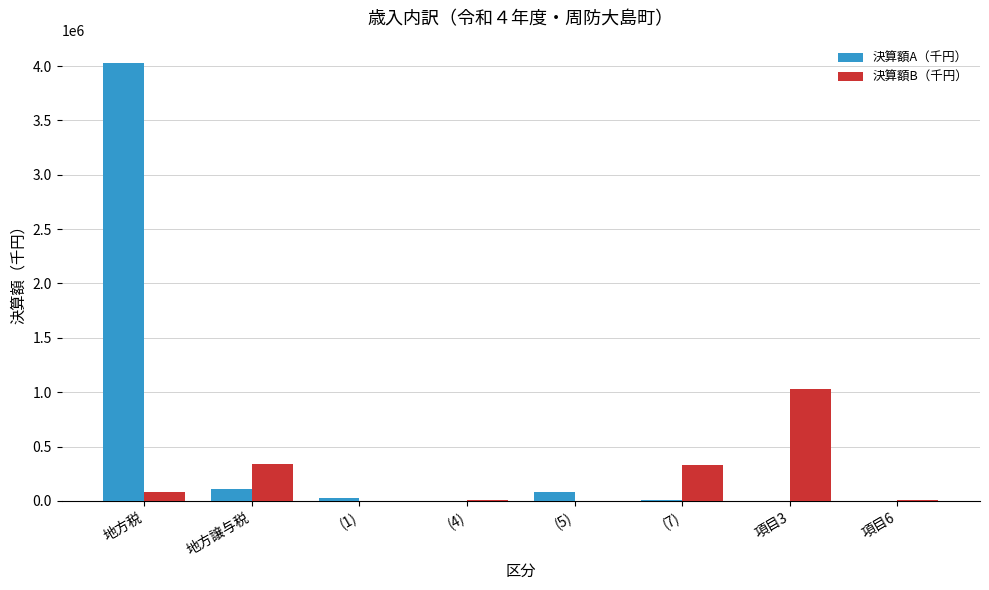

What are all the series names shown in the legend?

決算額A（千円）, 決算額B（千円）